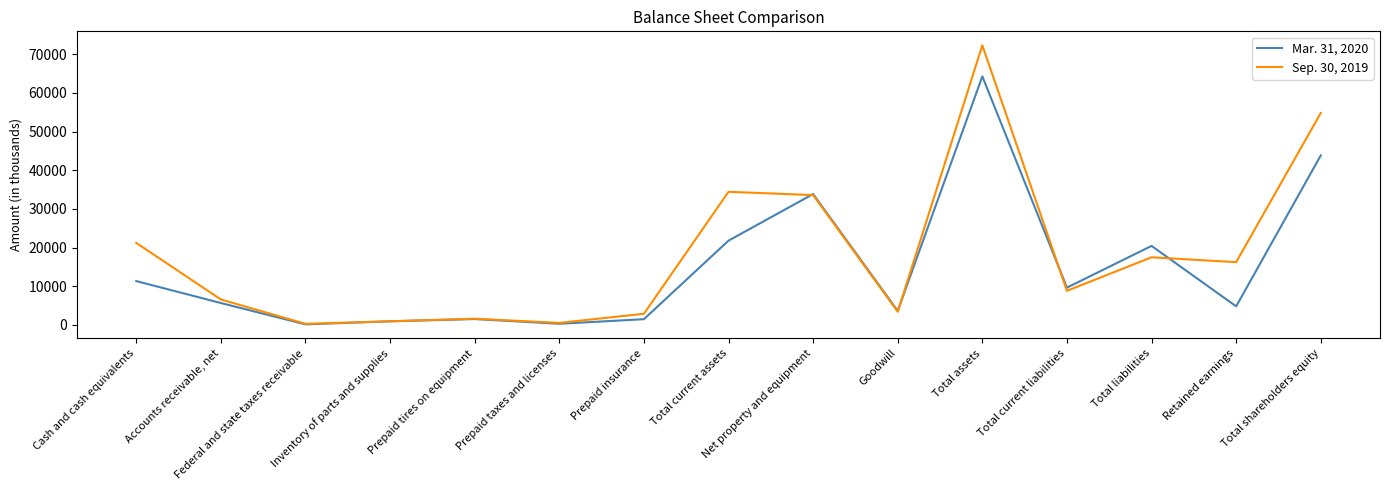

List the series in order of their peak value, lowest first.

Mar. 31, 2020, Sep. 30, 2019